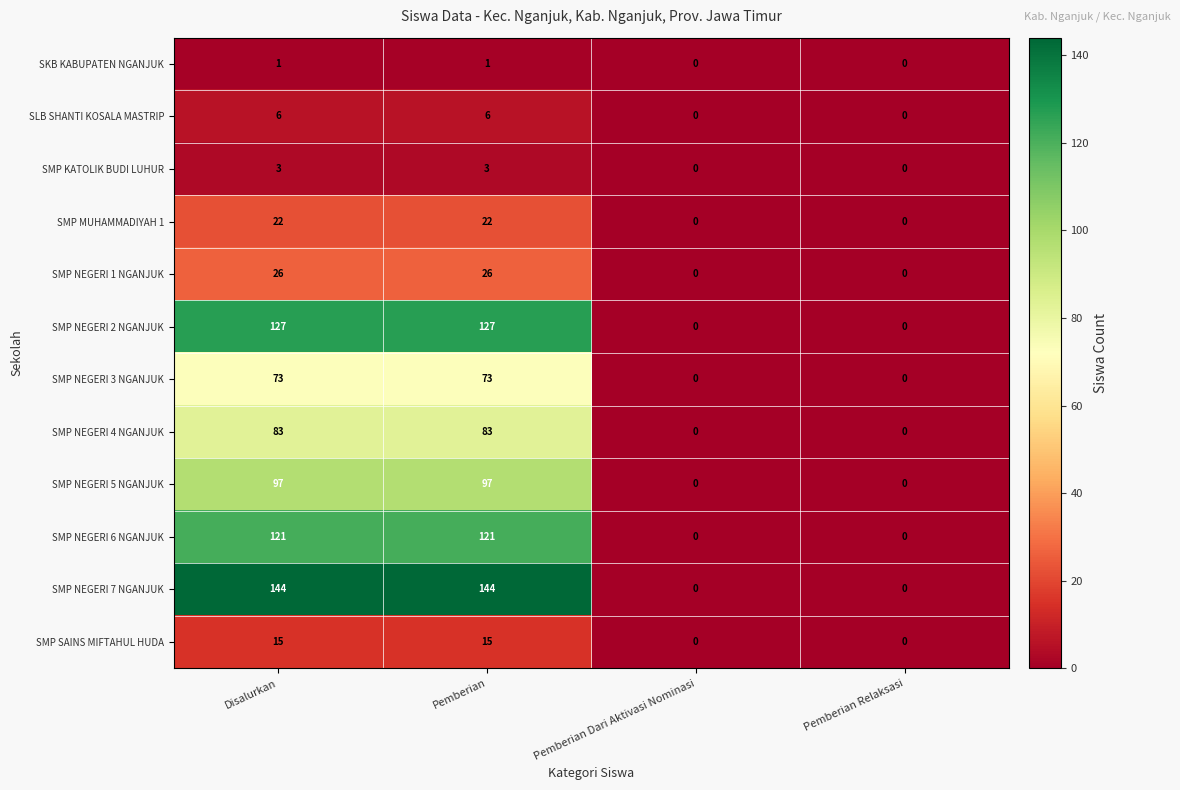

What is the difference between the SMP NEGERI 7 NGANJUK values at Pemberian Dari Aktivasi Nominasi and Pemberian?

144